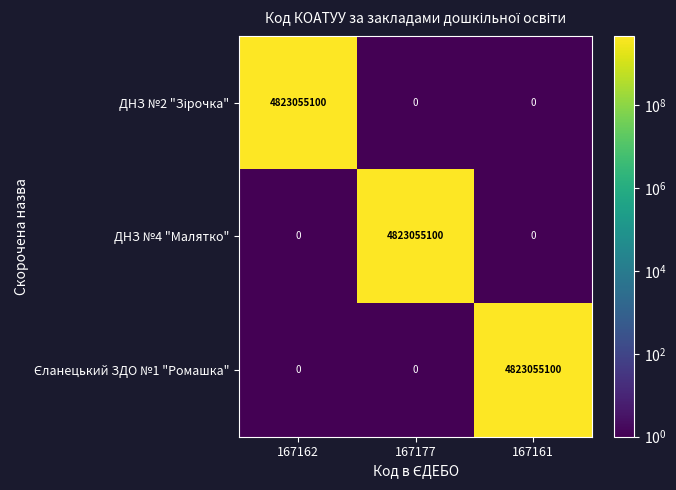

What is the maximum value shown in the chart?

4823055100